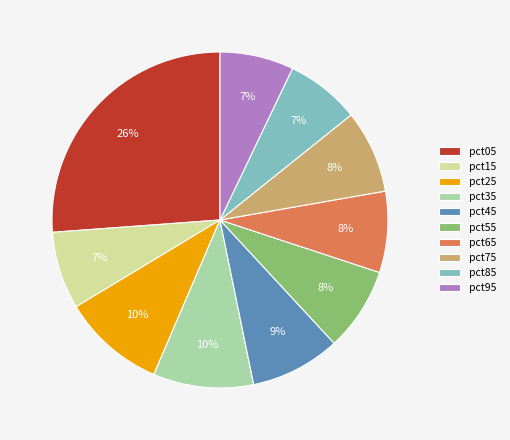

Is there any slice that represents more than half of the pie?

No